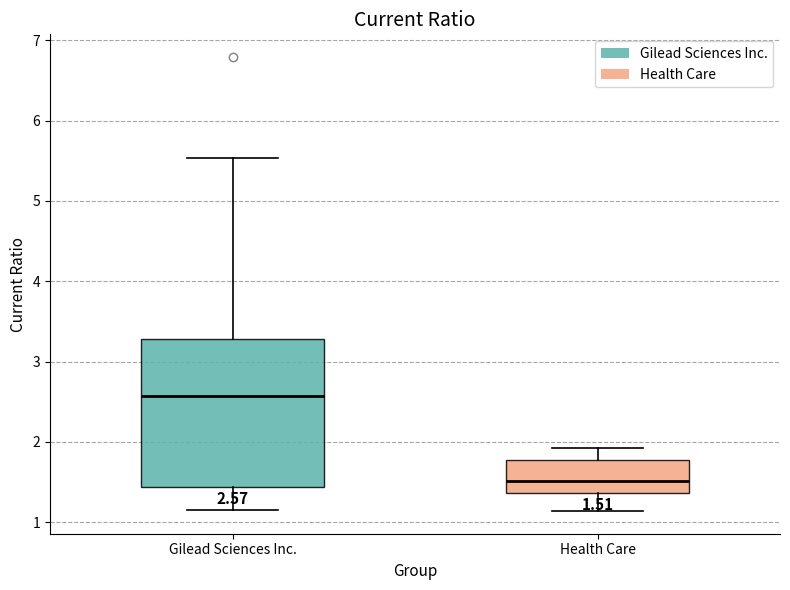

Which box has the lowest median line?

Health Care